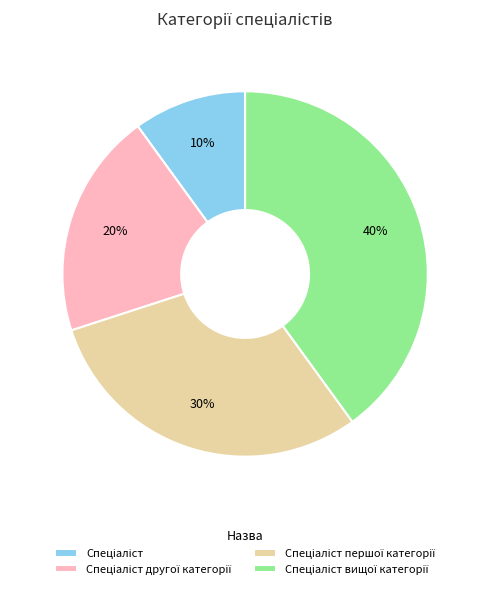

To the nearest percent, what is the difference between the largest and smallest slice percentages?

30%